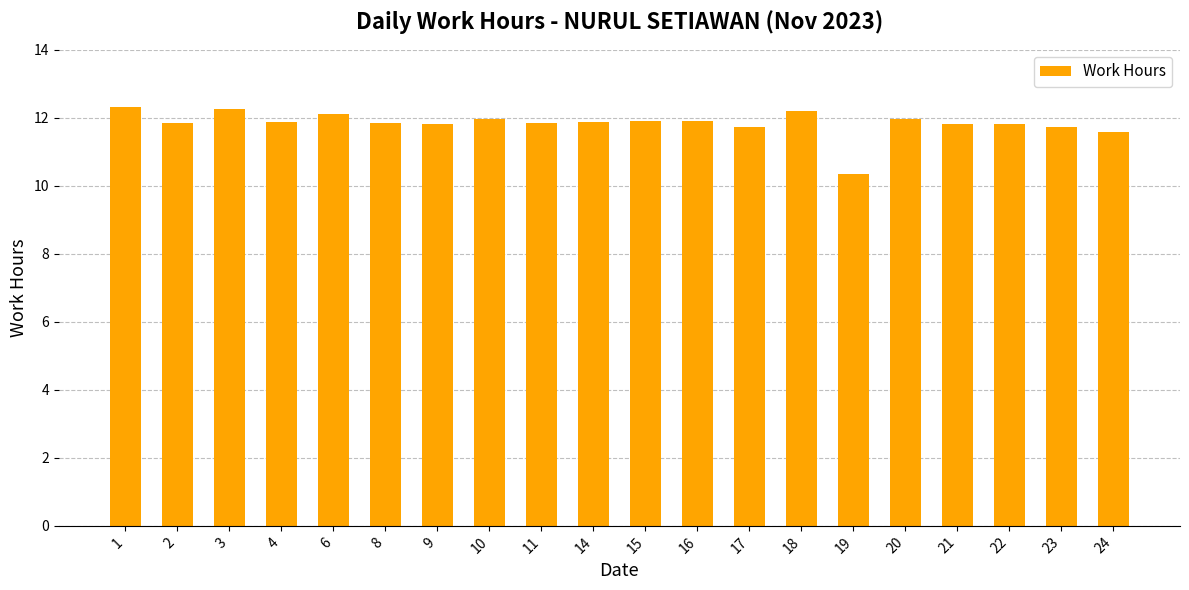

What is the sum of the values at 22 and 19?

22.2